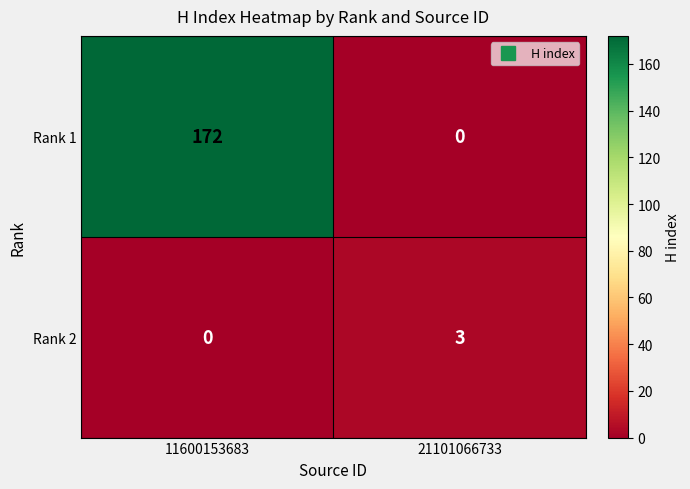

Which series has the largest range (max minus min)?

Rank 1